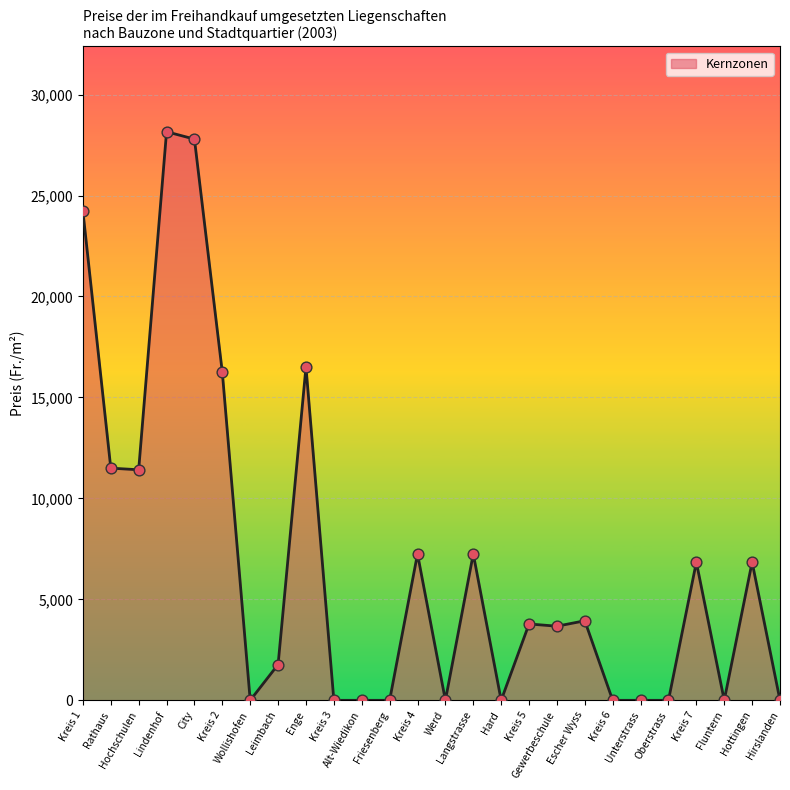

Which has a higher value, Kreis 1 or Fluntern?

Kreis 1